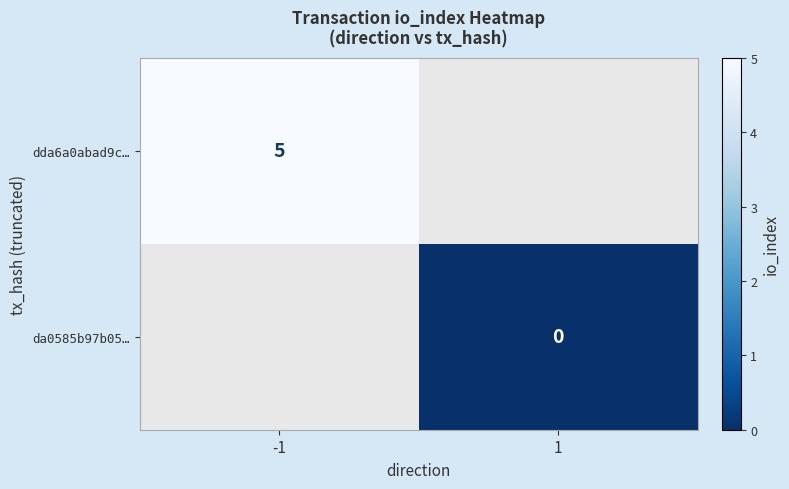

Is it true that dda6a0abad9c… equals 5 at -1?

True